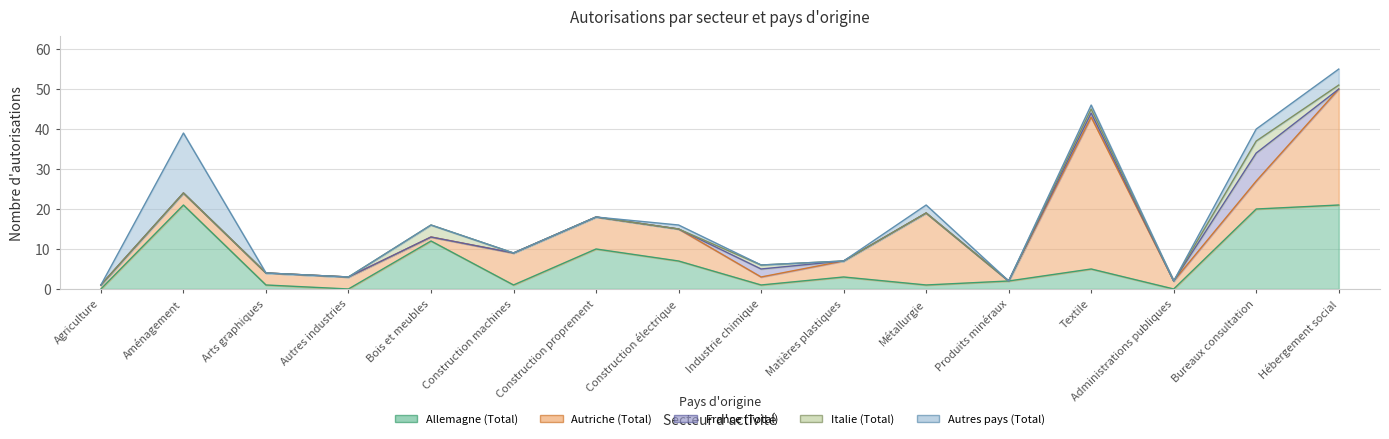

How many lines are shown in the chart?

5